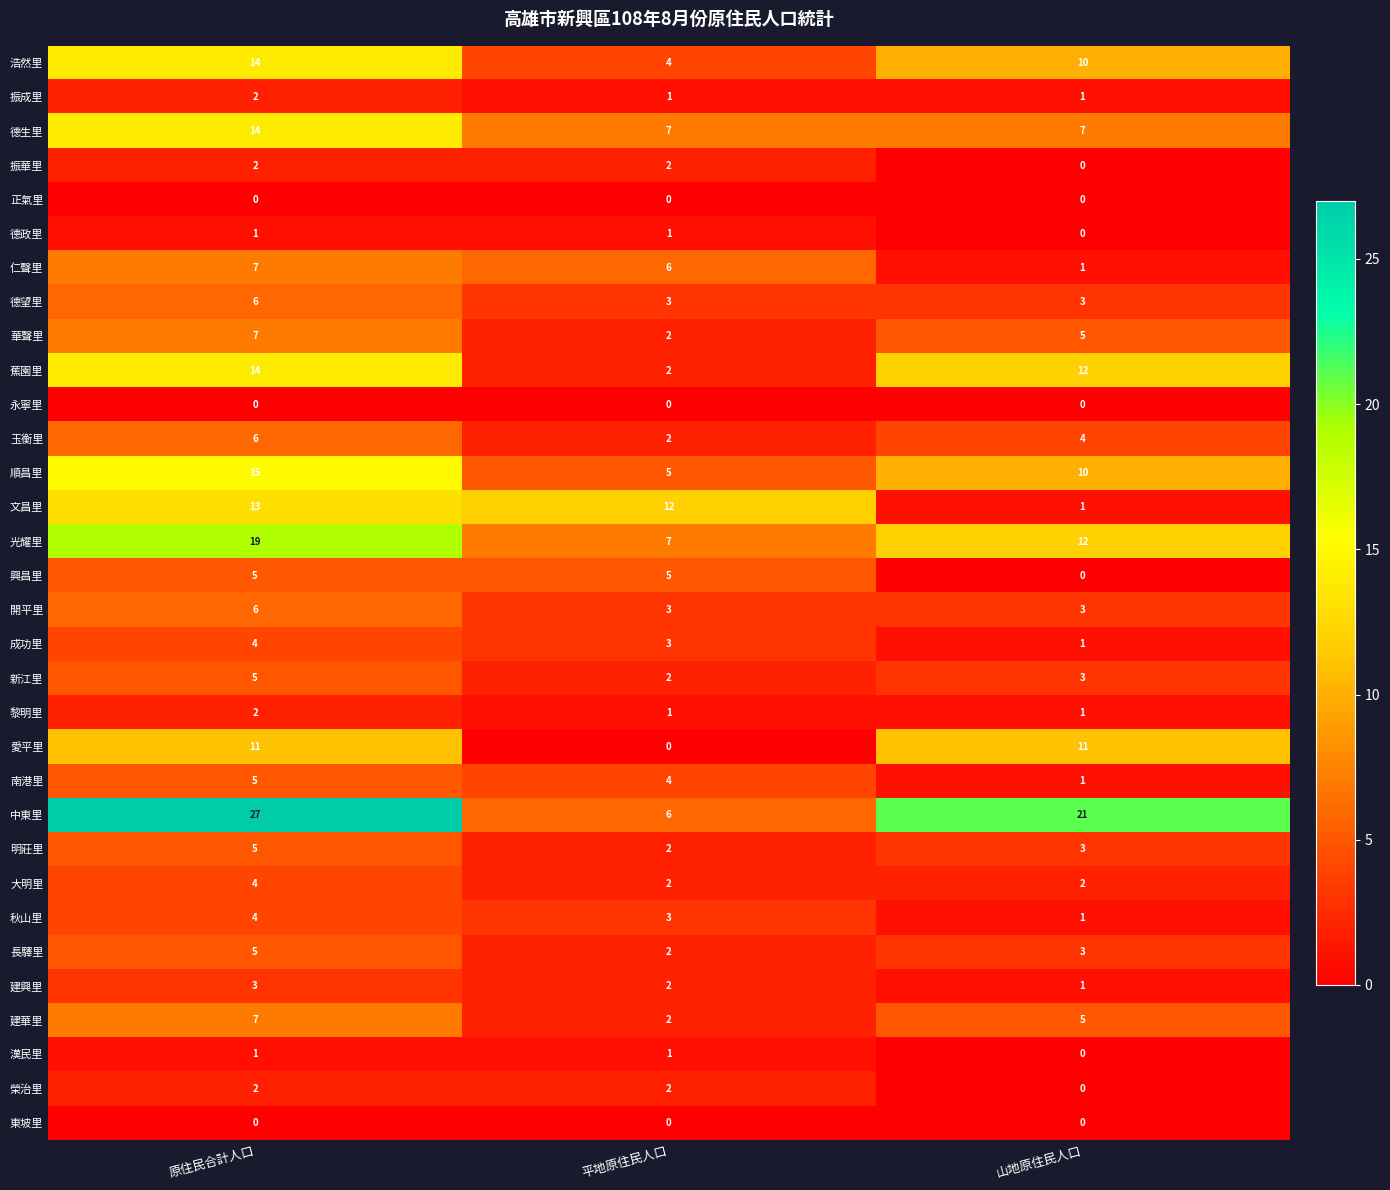

True or false: 順昌里 has a value of 3 at 山地原住民人口.

False